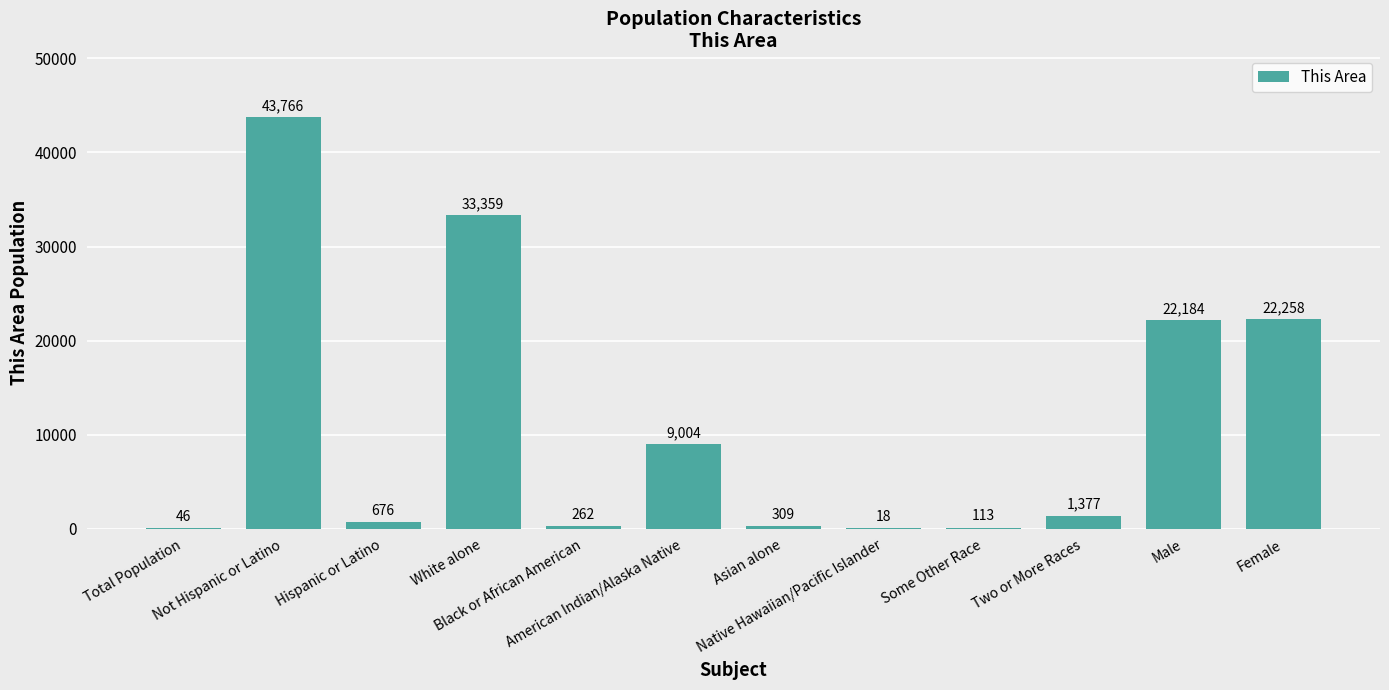

Reading left to right, what are all the values shown in this chart?

Total Population=46	Not Hispanic or Latino=43766	Hispanic or Latino=676	White alone=33359	Black or African American=262	American Indian/Alaska Native=9004	Asian alone=309	Native Hawaiian/Pacific Islander=18	Some Other Race=113	Two or More Races=1377	Male=22184	Female=22258